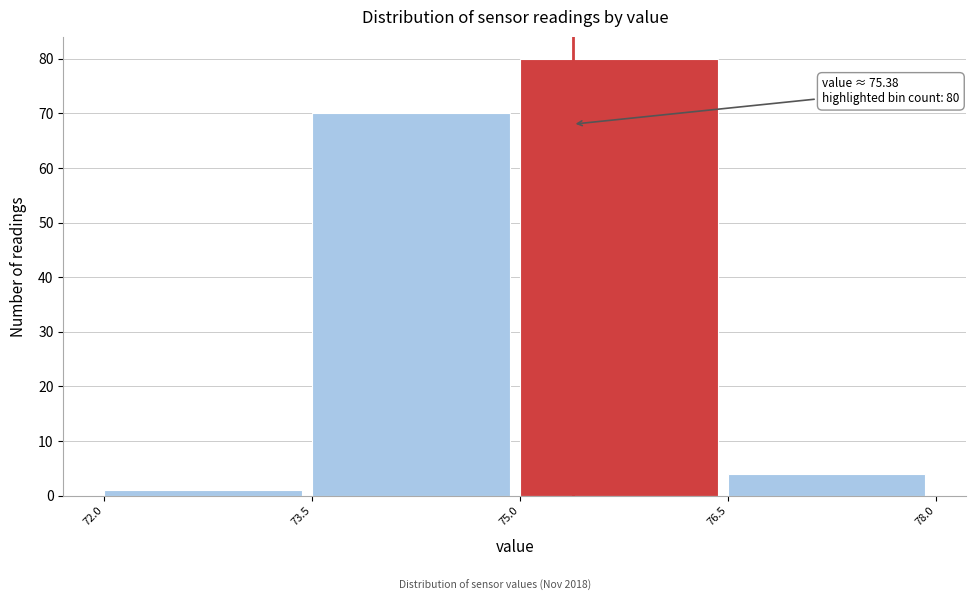

Over which range of the x-axis is the bar tallest?

75.0 to 76.5